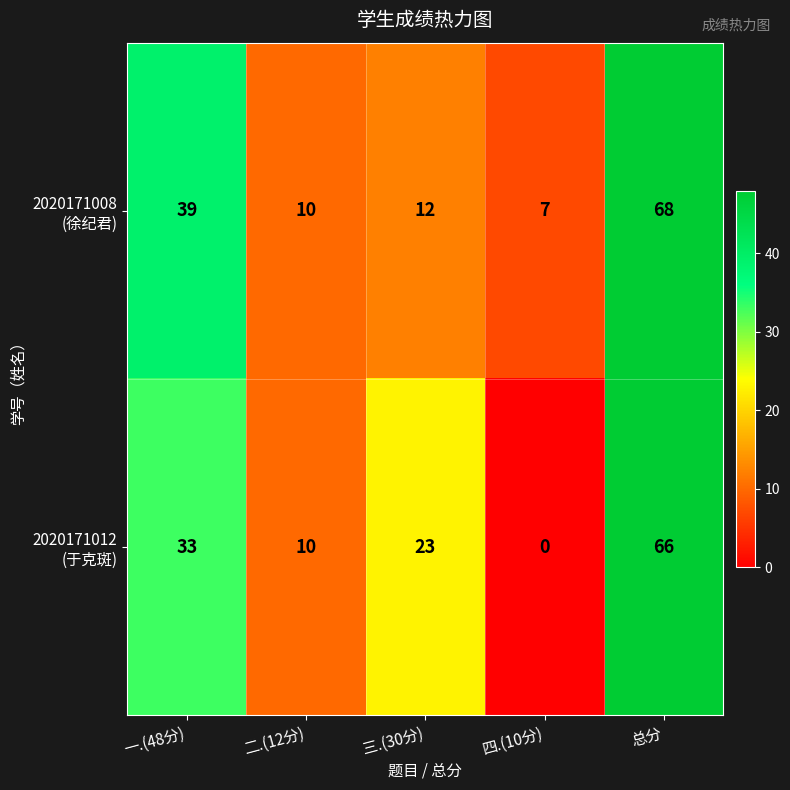

What is the total value across all series at 四.(10分)?

7